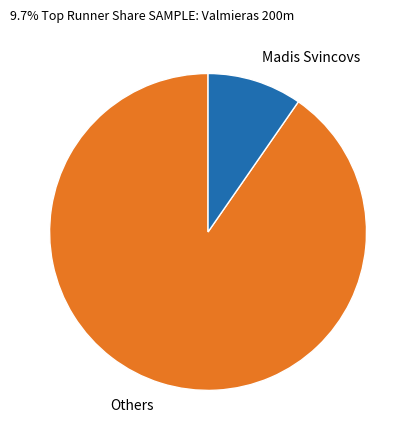

Does any single category account for the majority?

Yes